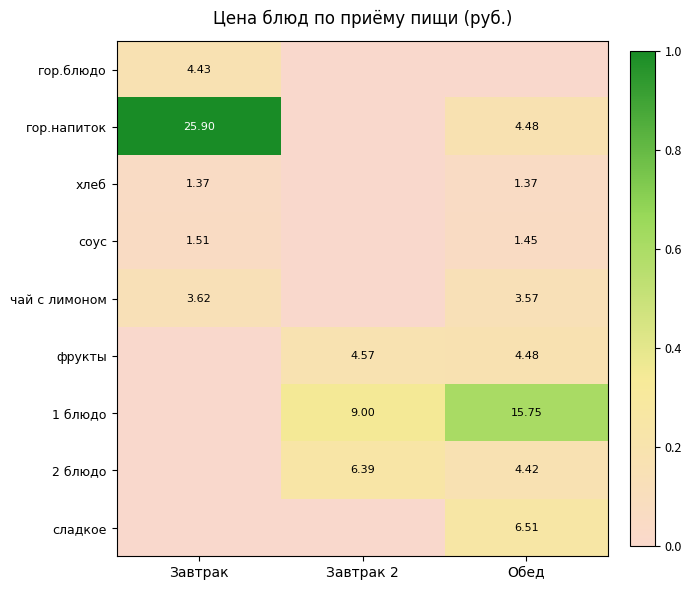

Is the value of фрукты at Обед greater than the value of сладкое at Обед?

No